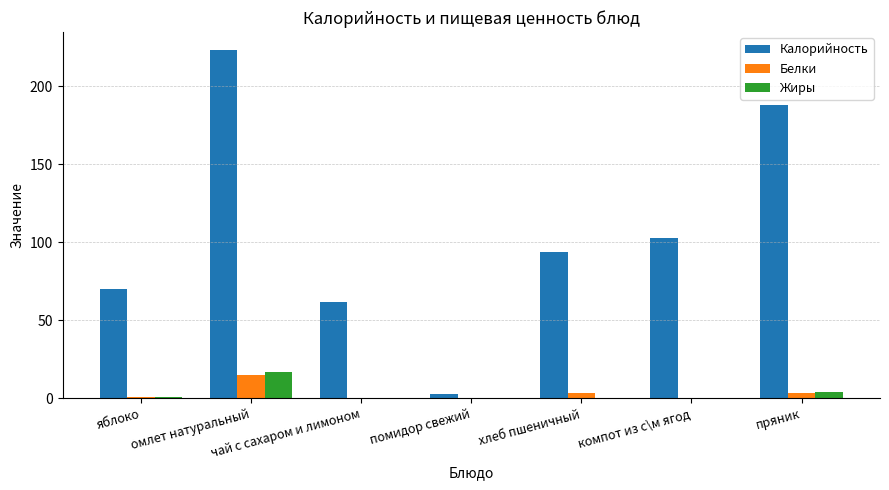

What are all the series names shown in the legend?

Калорийность, Белки, Жиры